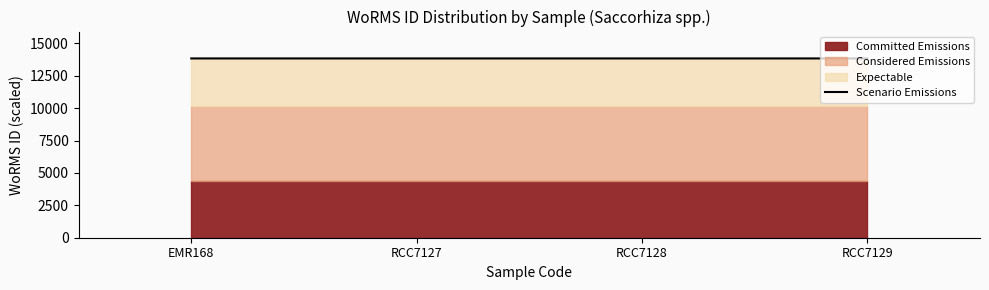

What position from the right is EMR168?

4